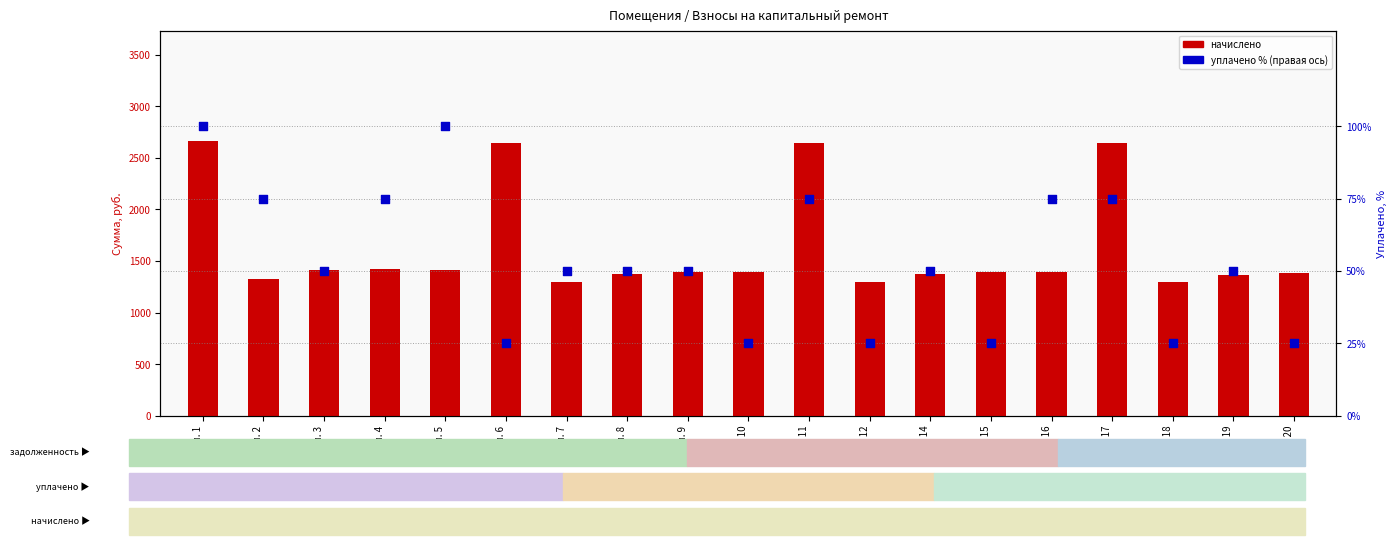

Which series reaches the maximum Y coordinate?

начислено